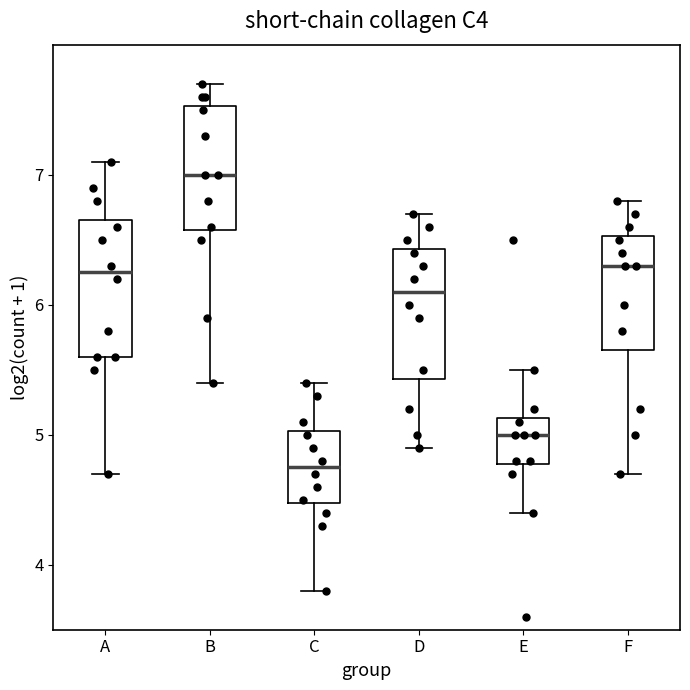

Reading left to right, read every box against the y-axis: the position of its median line, the range the box covers, and the ends of its whiskers. The values are not printed on the chart, so give them approximately, as read against the axis.

A: median 6.3, box 5.6 to 6.7, whiskers 4.7 to 7.1
B: median 7.0, box 6.6 to 7.5, whiskers 5.4 to 7.7
C: median 4.8, box 4.5 to 5.0, whiskers 3.8 to 5.4
D: median 6.1, box 5.4 to 6.4, whiskers 4.9 to 6.7
E: median 5.0, box 4.8 to 5.1, whiskers 4.4 to 5.5
F: median 6.3, box 5.7 to 6.5, whiskers 4.7 to 6.8